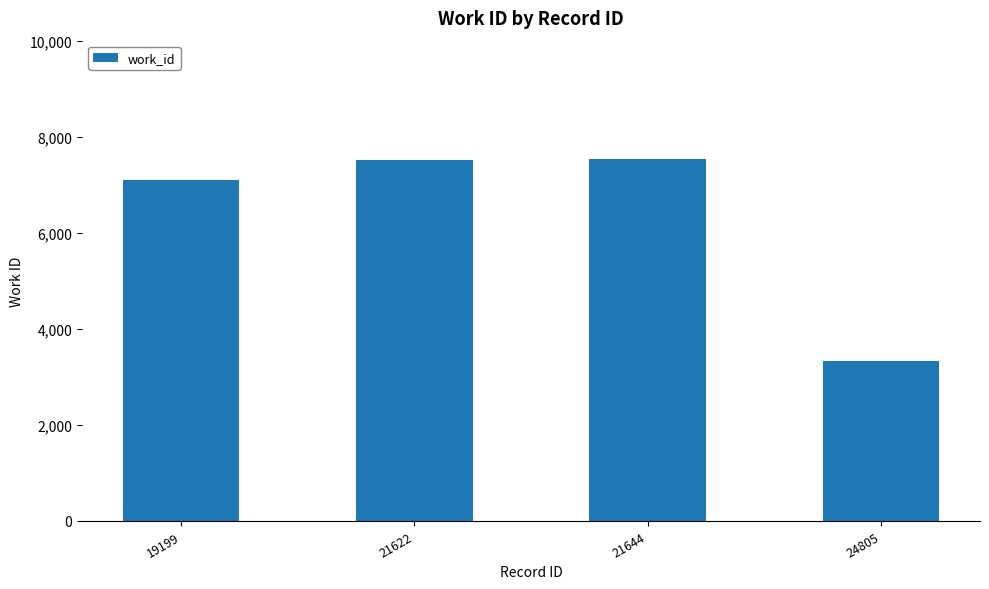

What is the value of the 4th bar from the left?

3322